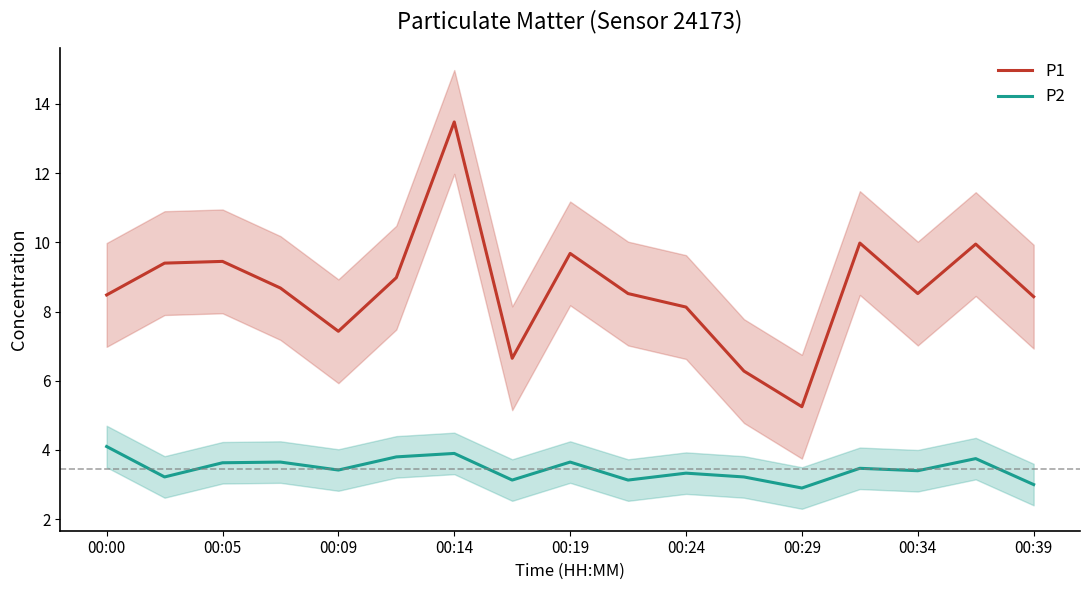

True or false: P2 and P1 cross at least once.

False